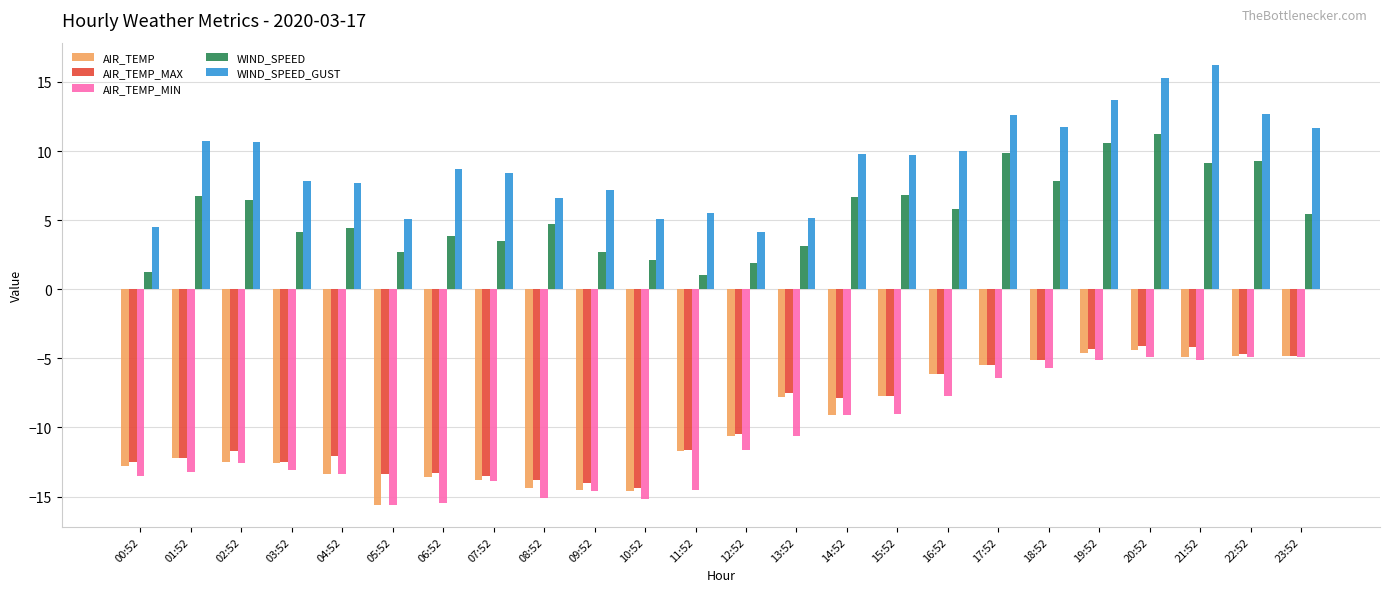

What is the minimum value for AIR_TEMP_MAX?

-14.4